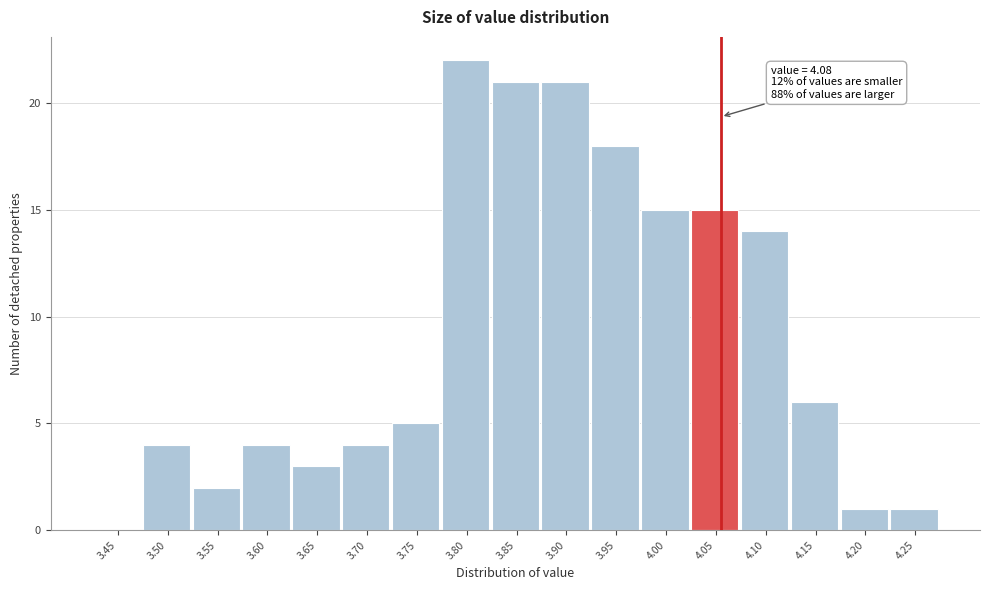

Reading right to left, what are all the values shown in this chart?

4.25=1	4.20=1	4.15=6	4.10=14	4.05=15	4.00=15	3.95=18	3.90=21	3.85=21	3.80=22	3.75=5	3.70=4	3.65=3	3.60=4	3.55=2	3.50=4	3.45=0